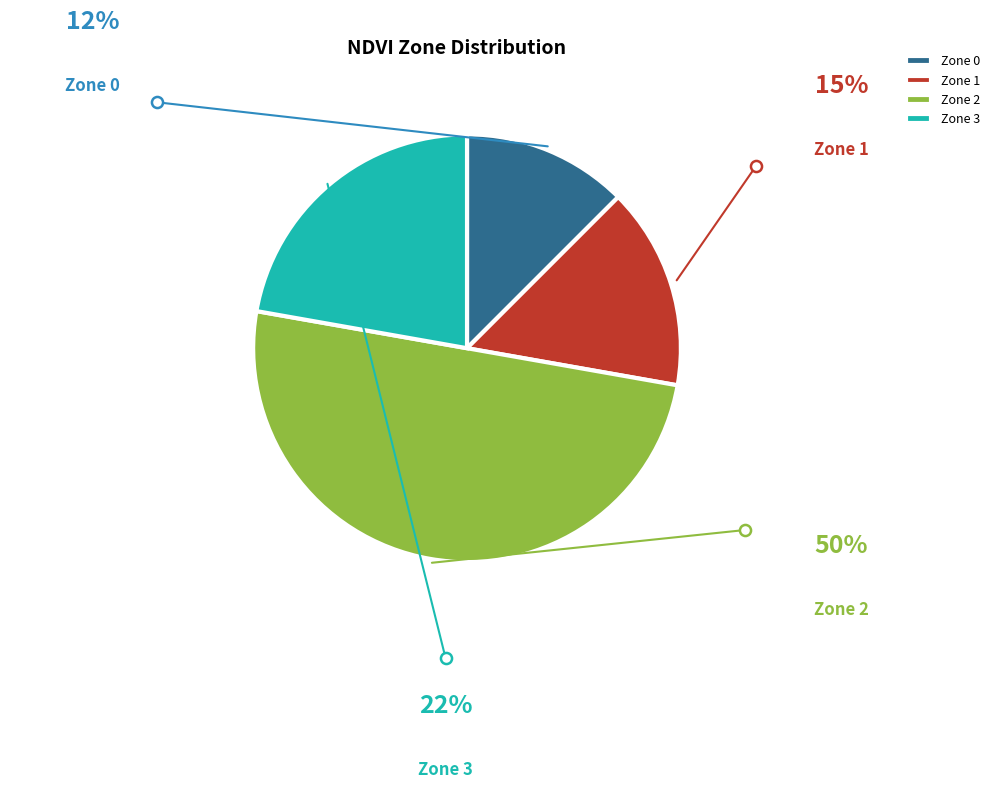

What is the ratio of the value at Zone 1 to the value at Zone 3?

0.7